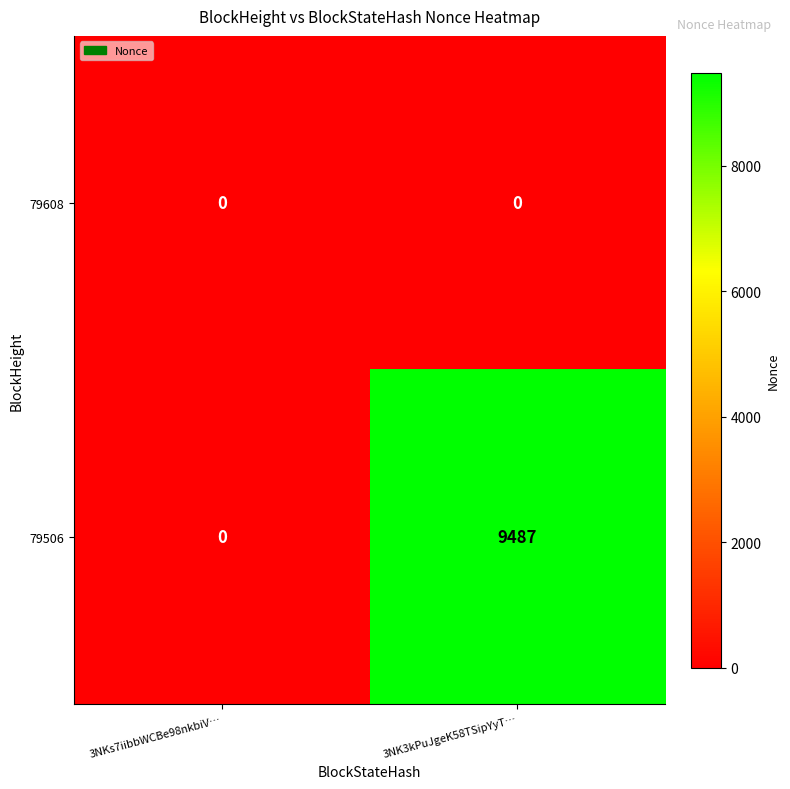

The value of 79506 at 3NKs7iibbWCBe98nkbiV… is 0. True or false?

True